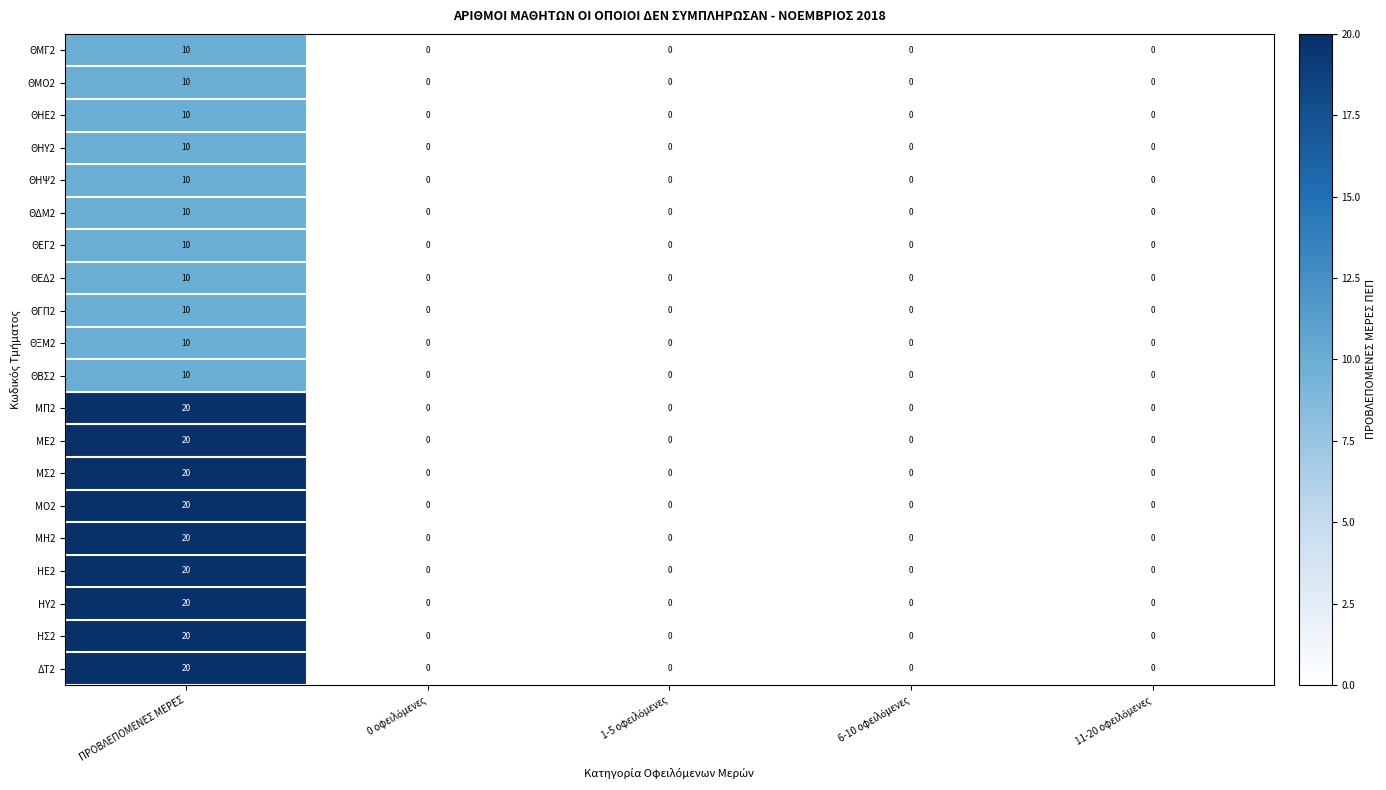

At which category does the chart reach its peak across all series?

ΠΡΟΒΛΕΠΟΜΕΝΕΣ ΜΕΡΕΣ